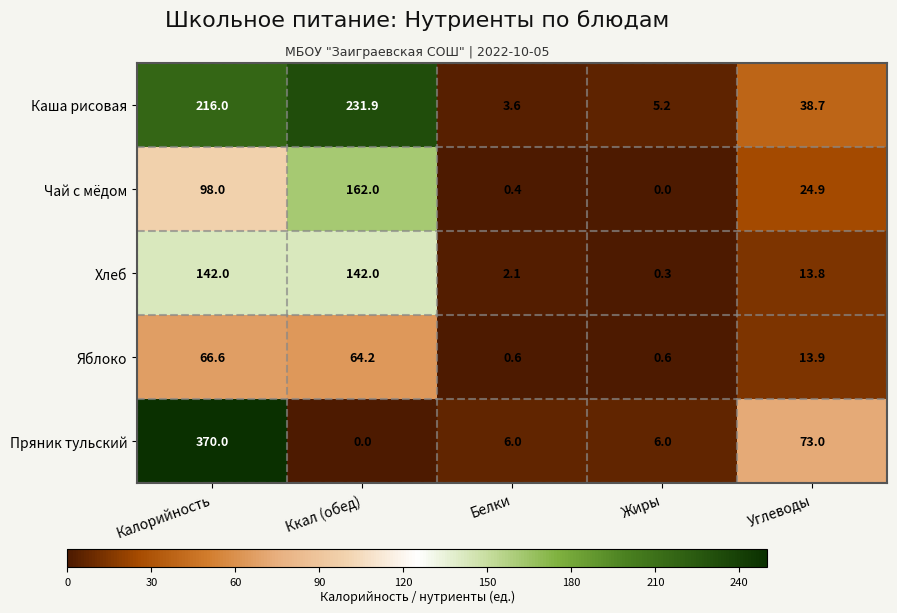

How many series are shown in this chart?

5